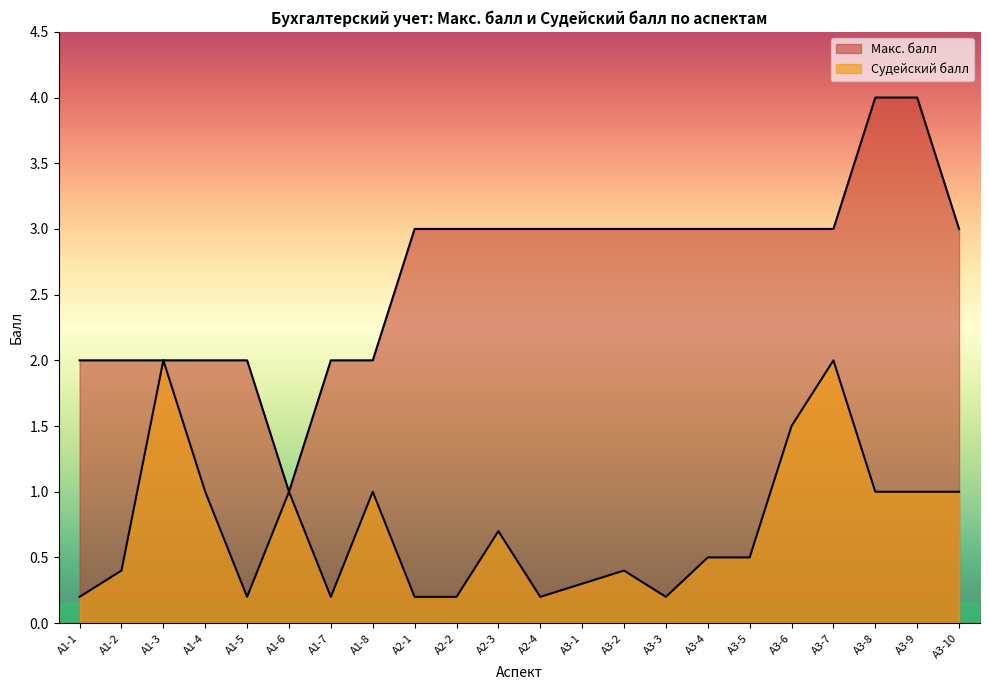

At which category does the chart reach its minimum across all series?

А1-1